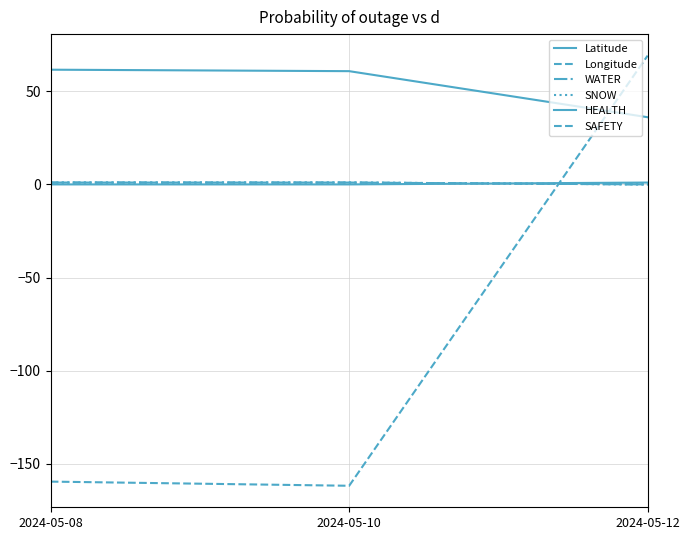

Rank the categories by HEALTH value from highest to lowest.

2024-05-12, 2024-05-08, 2024-05-10